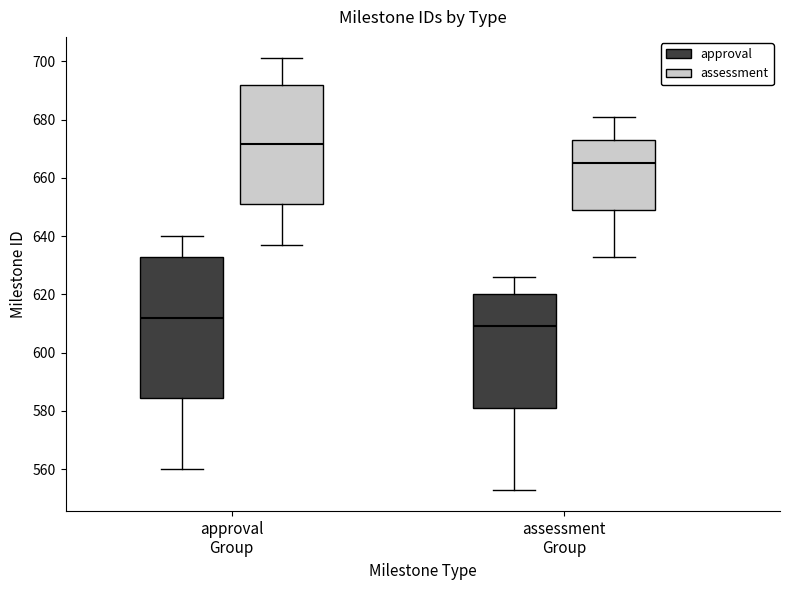

Reading left to right, transcribe this box plot: for each box, give where its median line is, the range the box spans, and where its two whiskers end, as read against the y-axis. The values are not printed on the chart, so give them approximately, as read against the axis.

approval Group (approval): median 612, box 584 to 634, whiskers 560 to 640
approval Group (assessment): median 672, box 652 to 692, whiskers 638 to 702
assessment Group (approval): median 610, box 582 to 620, whiskers 554 to 626
assessment Group (assessment): median 666, box 650 to 674, whiskers 634 to 682